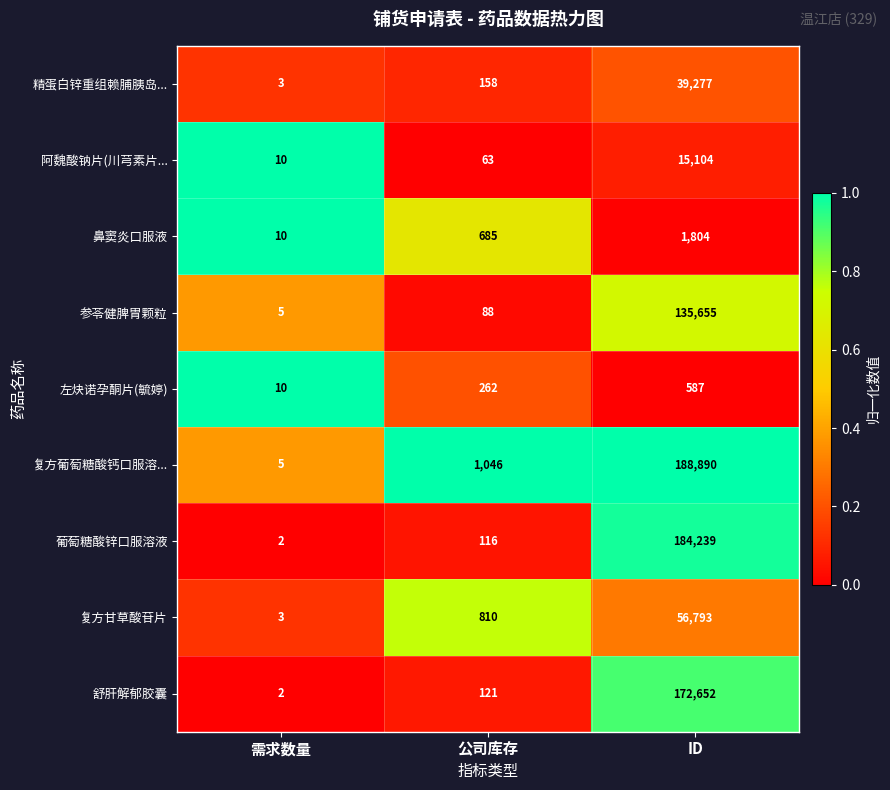

True or false: 参苓健脾胃颗粒 has a value of 78425 at ID.

False